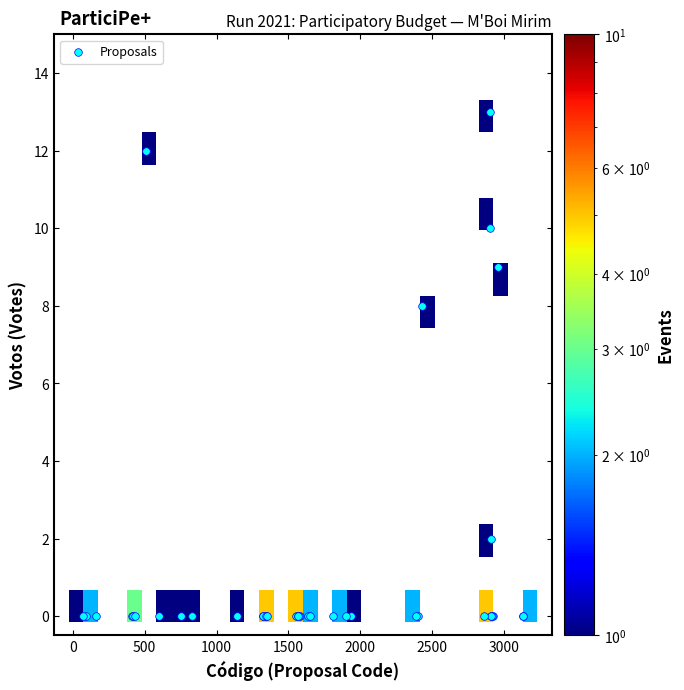

What Y value in the scatter plot is closest to 6?

8